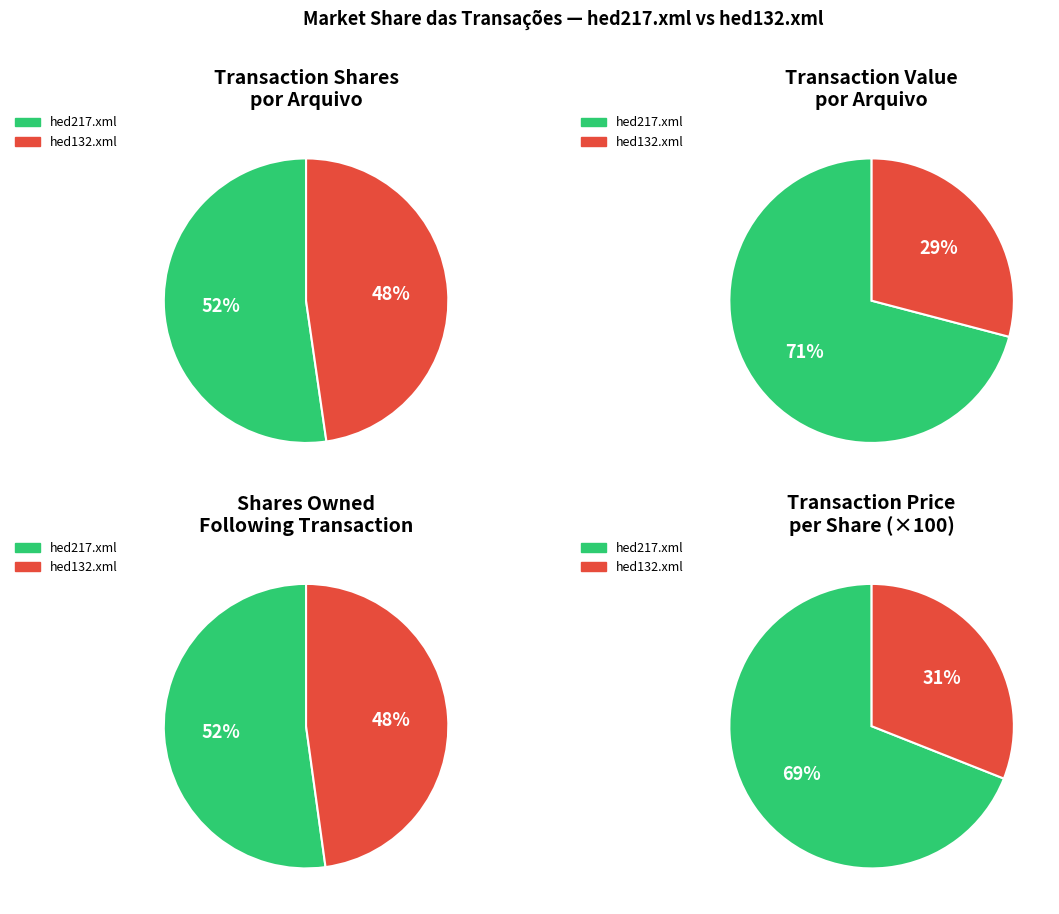

Which category accounts for the majority?

hed217.xml